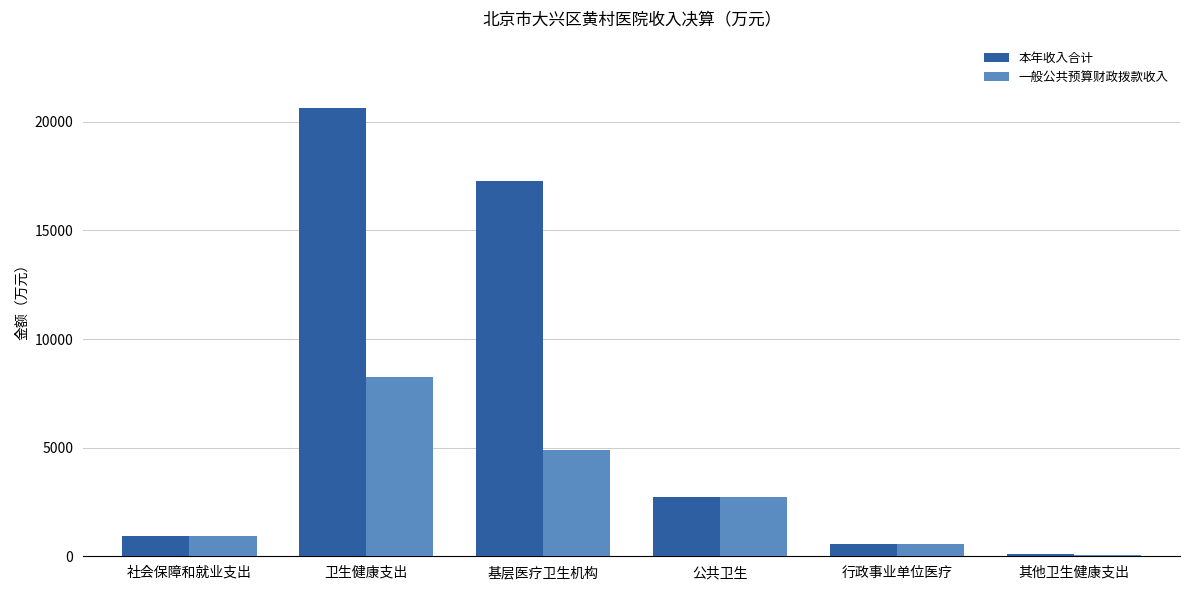

At how many categories does at least one series exceed 4448?

2